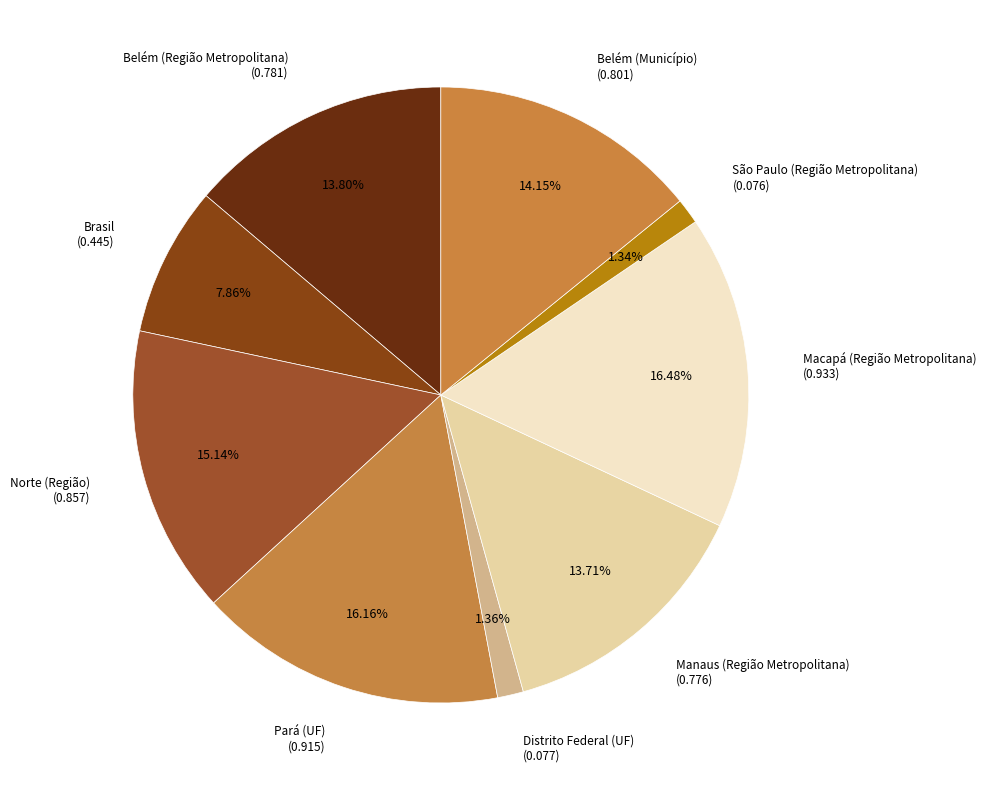

Is it true that São Paulo (Região Metropolitana) is 1% of the pie?

True